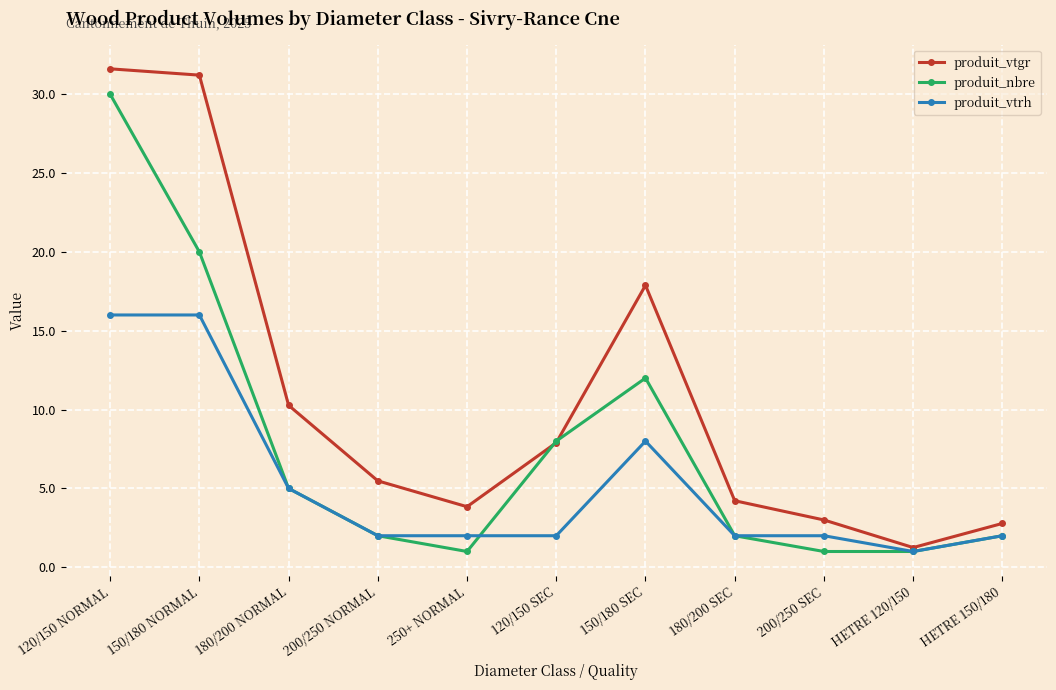

What is the minimum value shown in the chart?

1.0